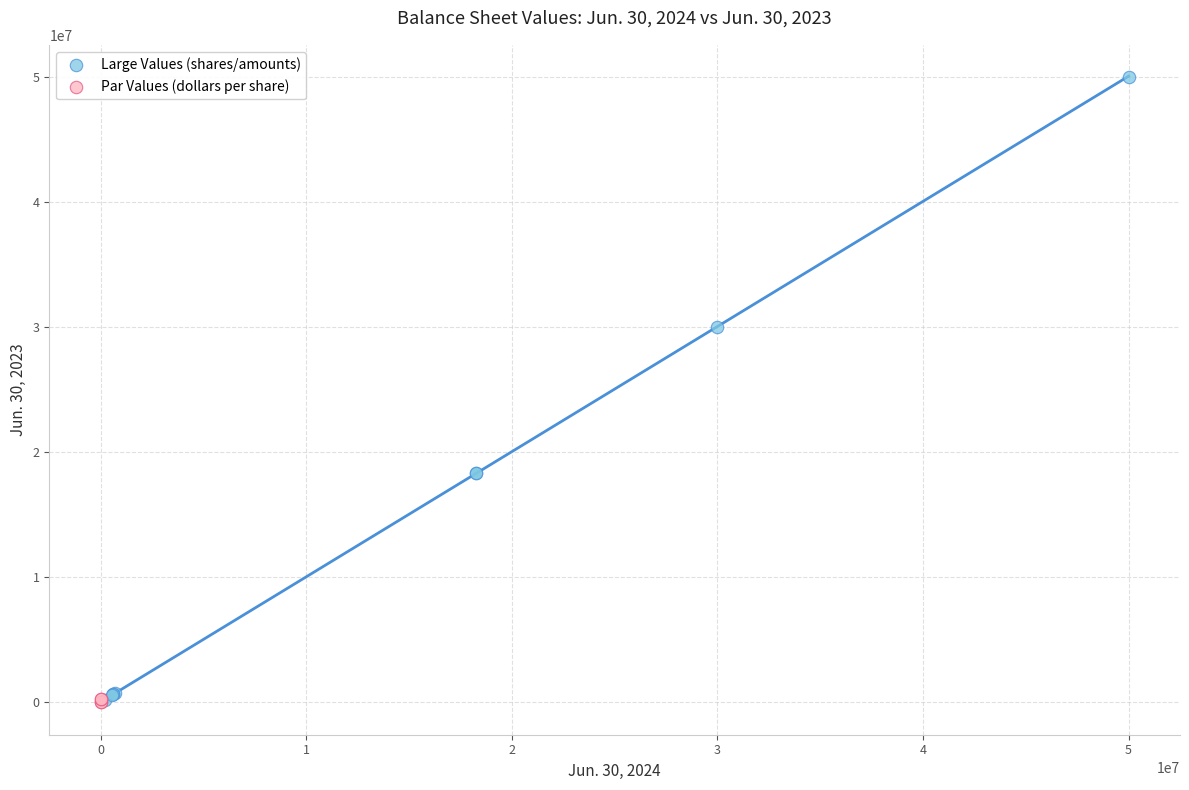

Which series has the widest spread of Y values?

Large Values (shares/amounts)